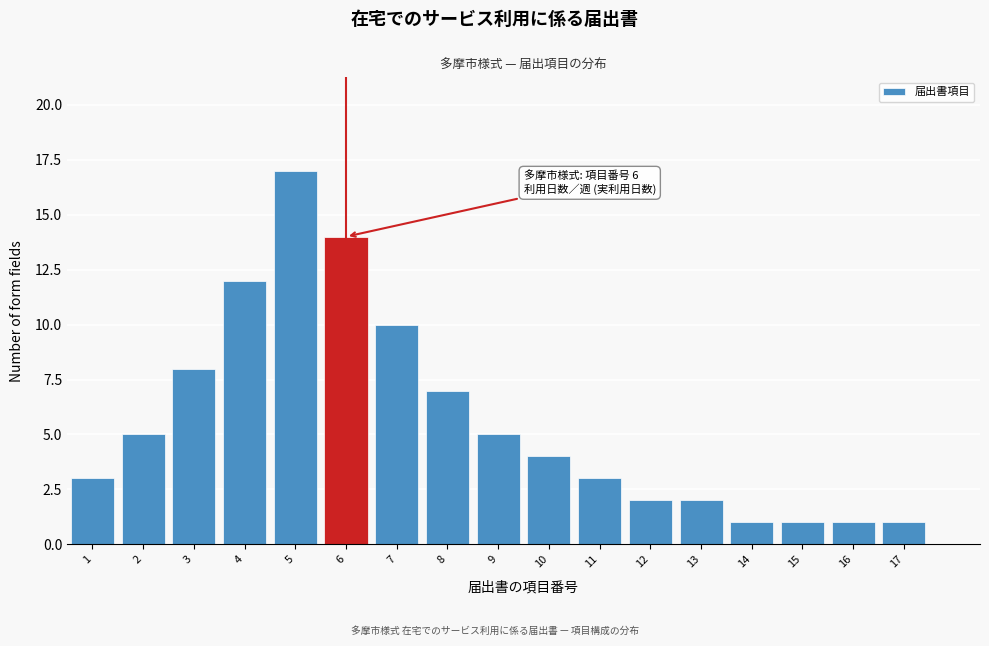

Reading left to right, extract all data points from this chart.

3	5	8	12	17	14	10	7	5	4	3	2	2	1	1	1	1